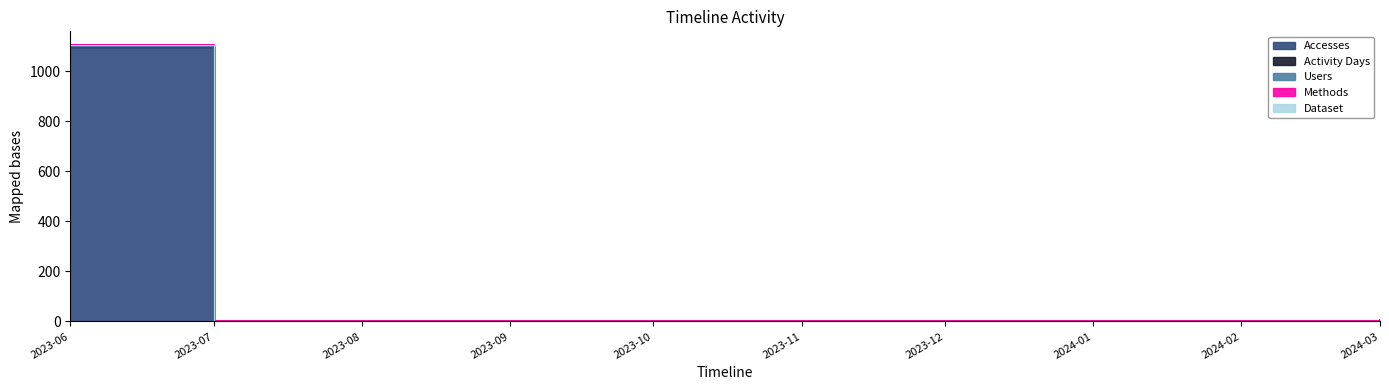

What are all the series names shown in the legend?

Accesses, Activity Days, Users, Methods, Dataset